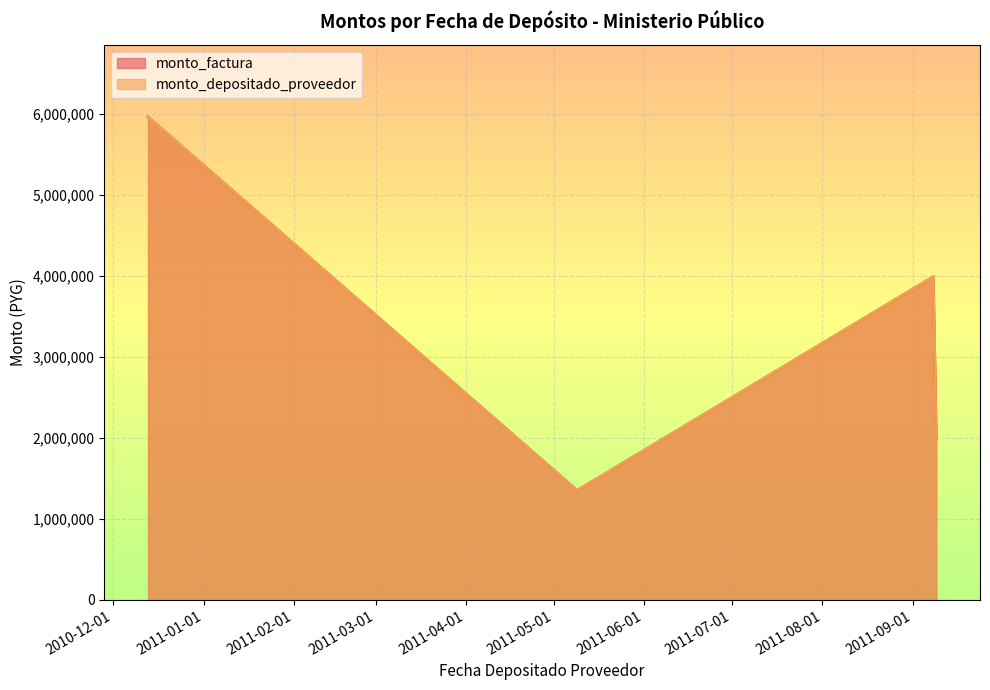

What is the value of the monto_factura point at the 2nd from the left?

1350000